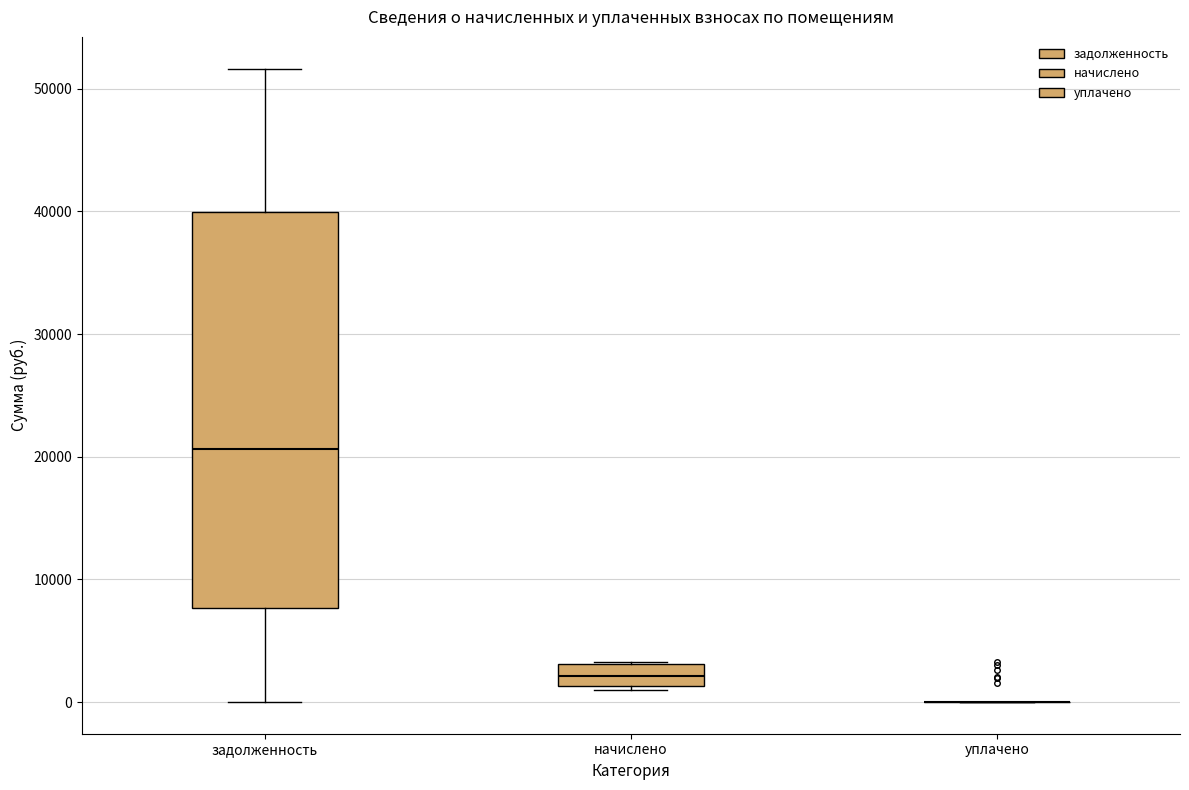

Reading left to right, read every box against the y-axis: the position of its median line, the range the box covers, and the ends of its whiskers. The values are not printed on the chart, so give them approximately, as read against the axis.

задолженность: median 21000, box 8000 to 40000, whiskers 0 to 52000
начислено: median 2000, box 1000 to 3000, whiskers 1000 (just below the box's lower edge) to 3000
уплачено: box collapsed to a line at 0, whiskers 0 to 0